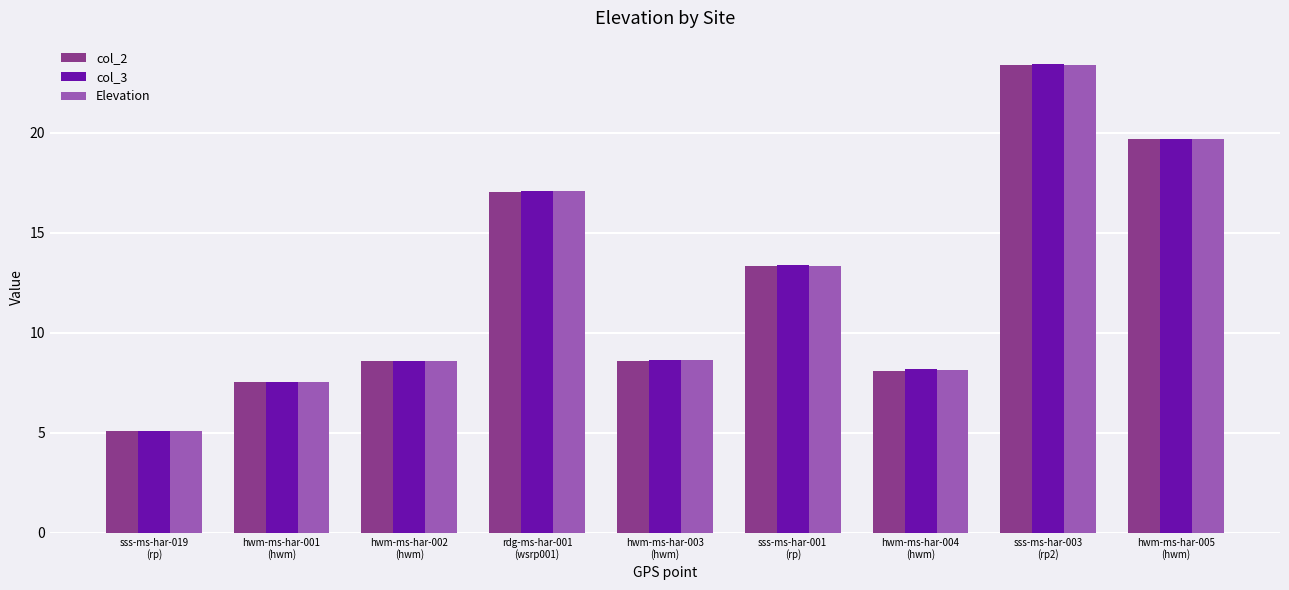

What is the value of the col_3 bar at the 7th from the left?

8.2